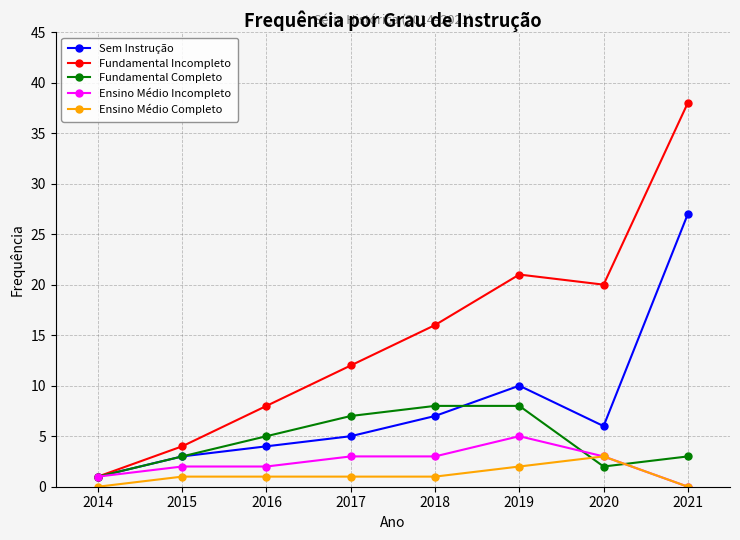

What is the difference between the Ensino Médio Incompleto values at 2014 and 2020?

2